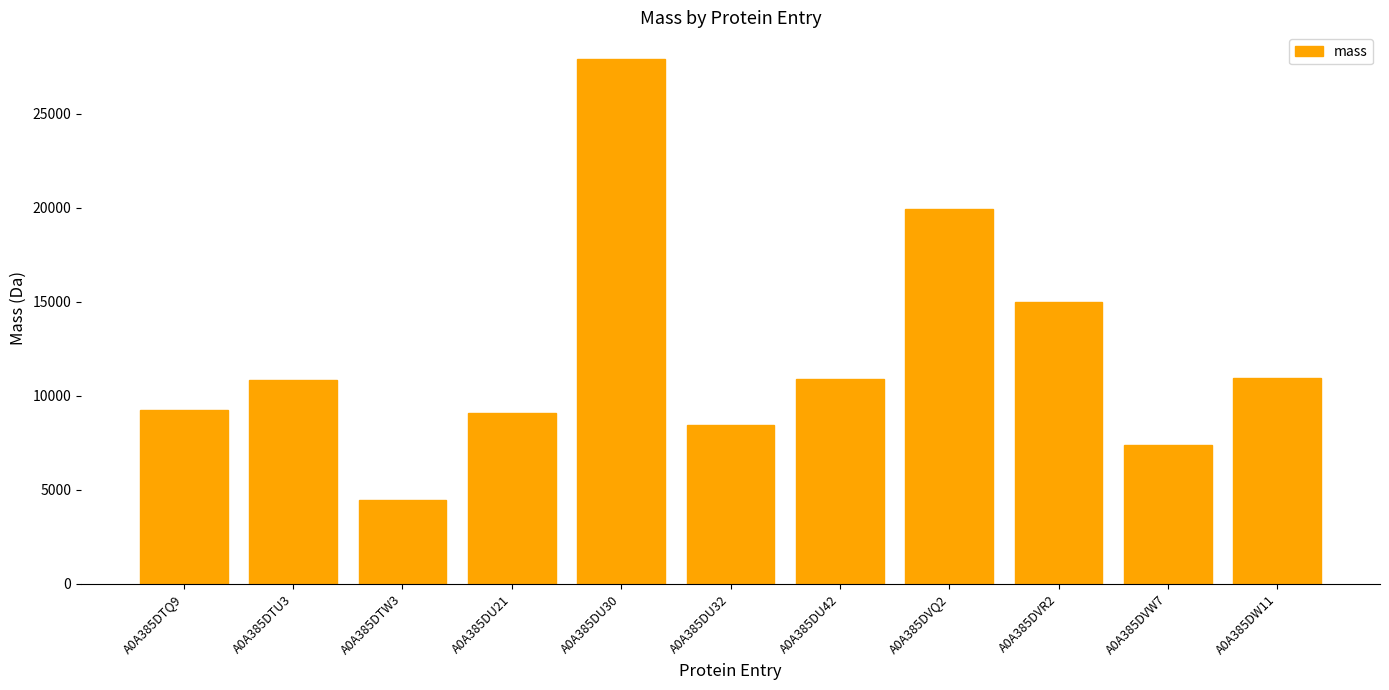

How many data points are above 10818?

6